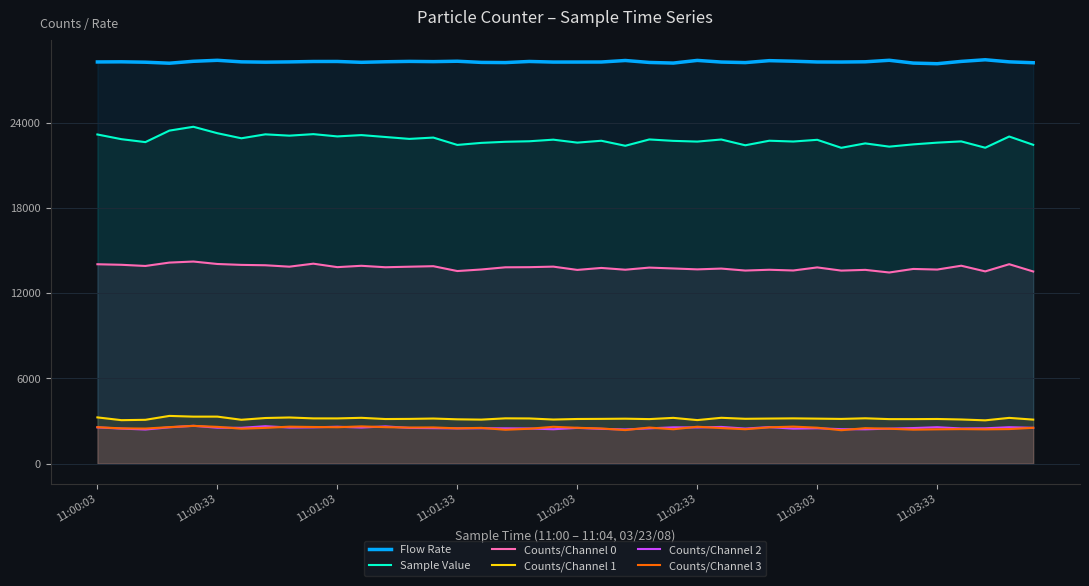

Which series has the largest total across all categories?

Flow Rate